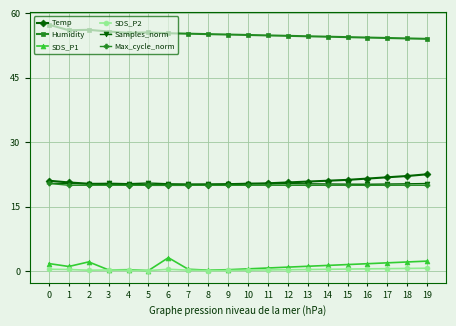

Read the Samples_norm value at 9.

20.3